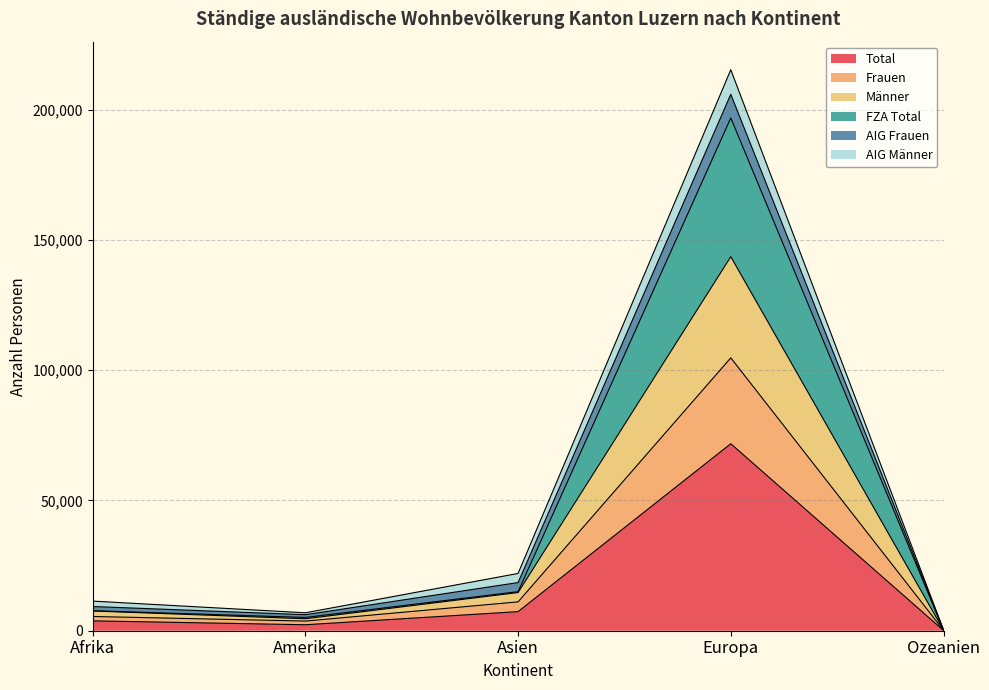

The Total series shows 12796 at Asien. True or false?

False